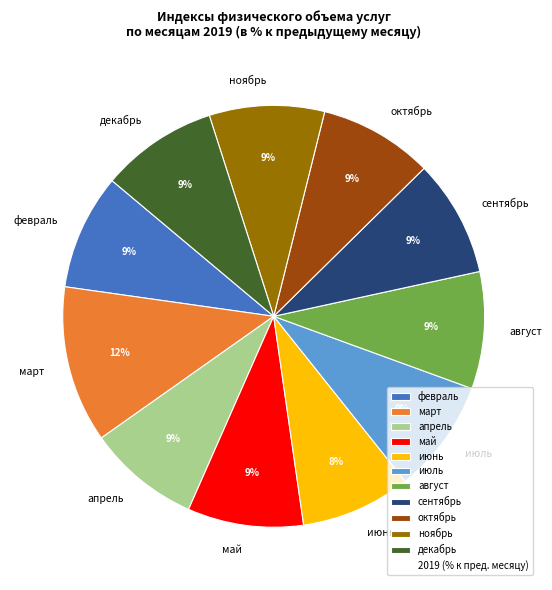

To the nearest percent, what percentage of the pie is июнь?

8%